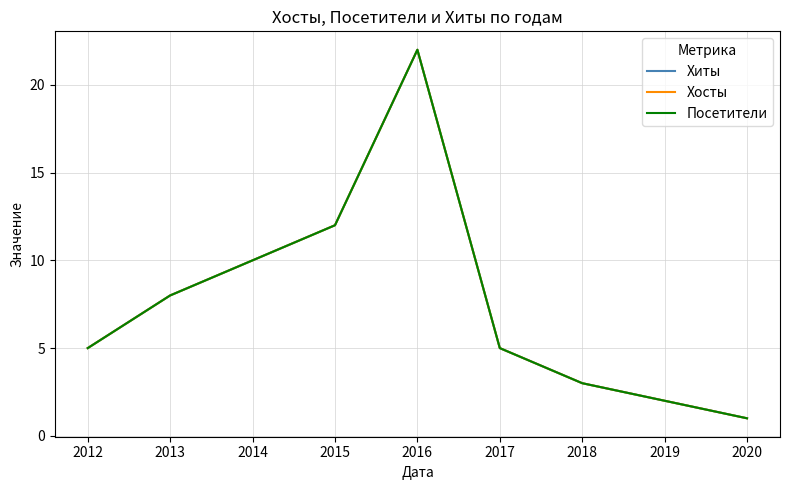

Which has a higher value, 2019 or 2020?

2019